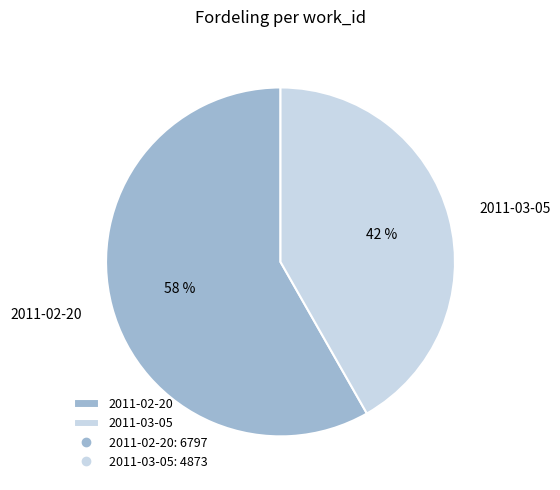

Do 2011-03-05 and 2011-02-20 together represent more than half of the pie?

Yes